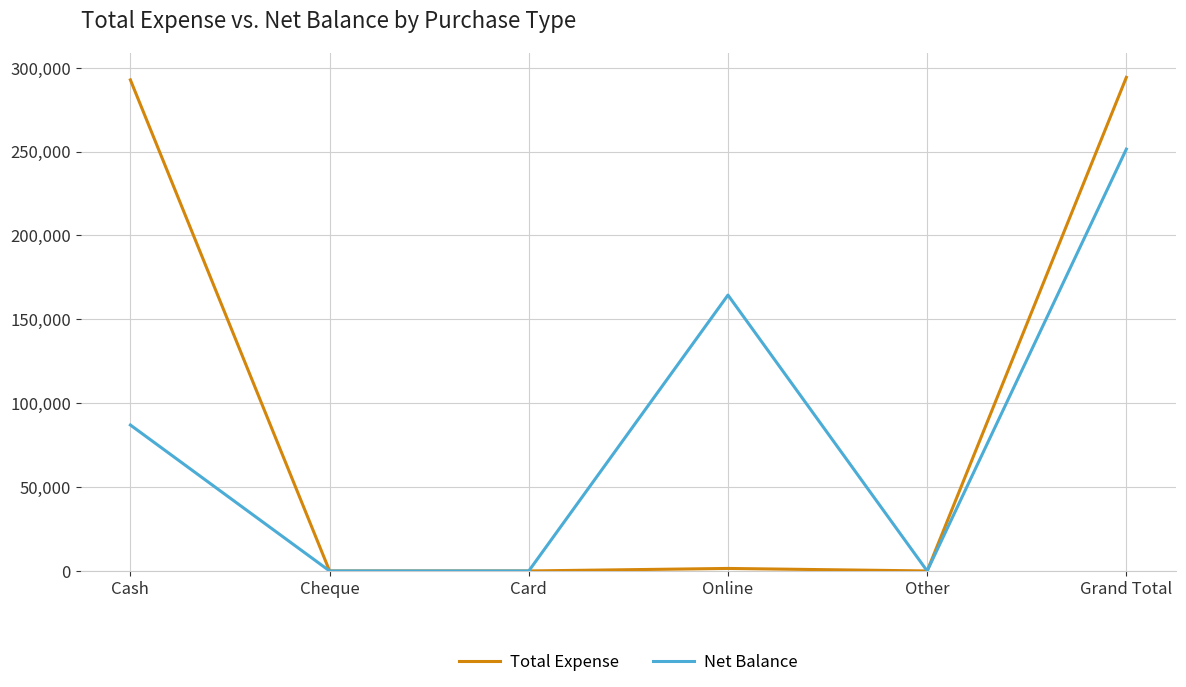

How many Net Balance values are between 0 and 164450?

5